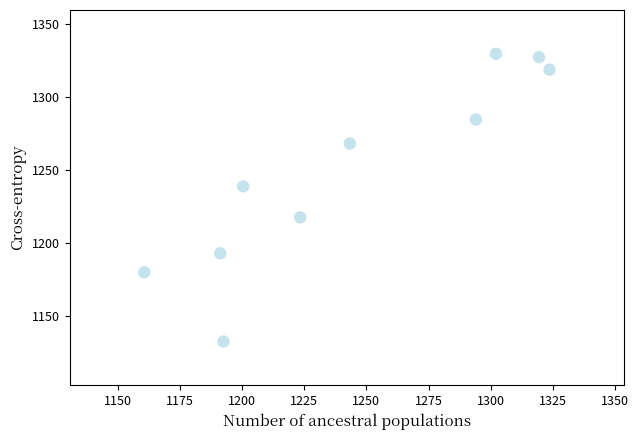

What Y value in the scatter plot is closest to 1230?

1238.7